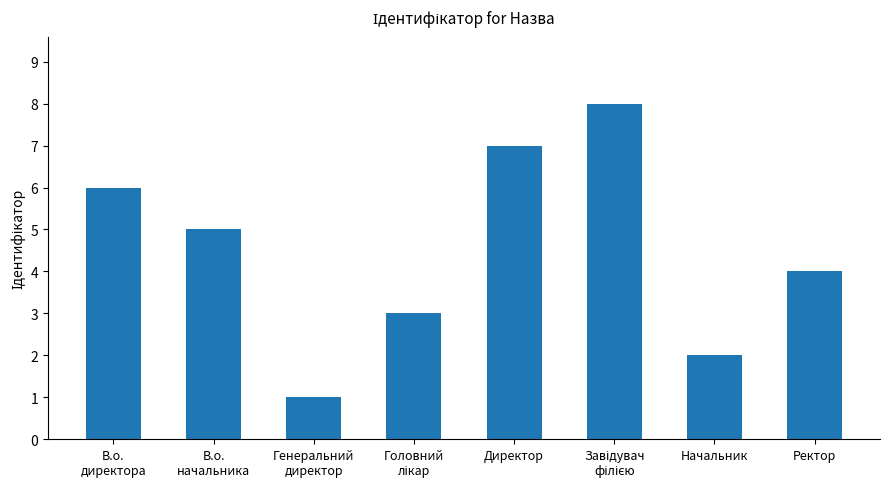

What is the approximate value at Директор?

7